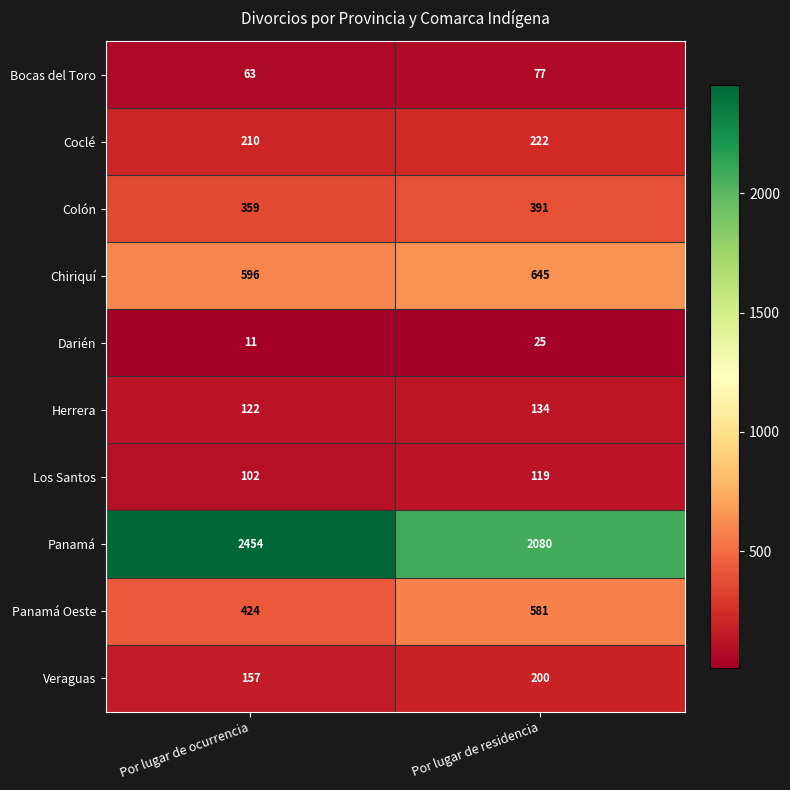

How many series are shown in this chart?

10